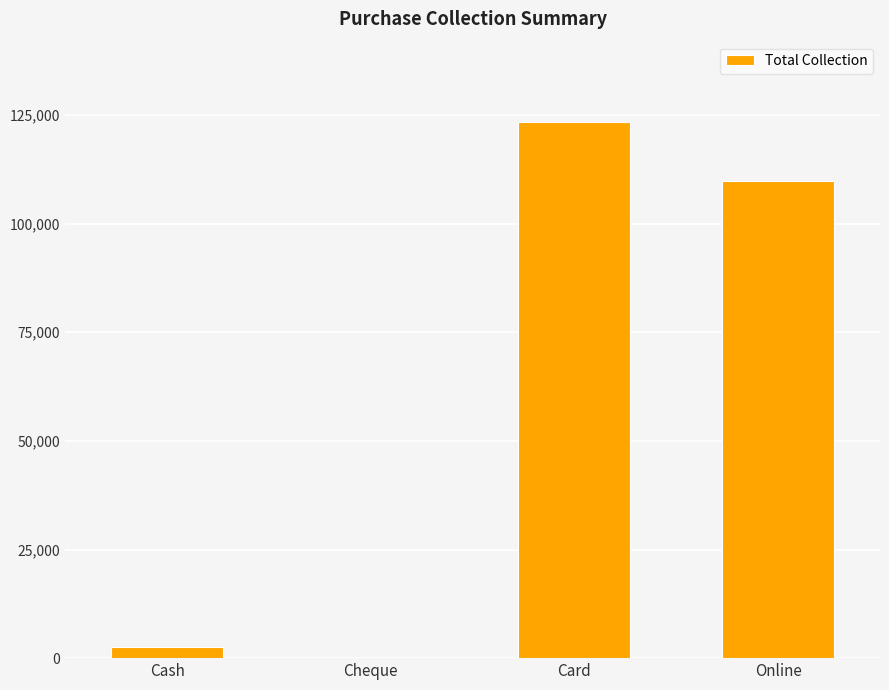

Reading left to right, what are all the values shown in this chart?

Cash=2500	Cheque=0	Card=123385	Online=109748